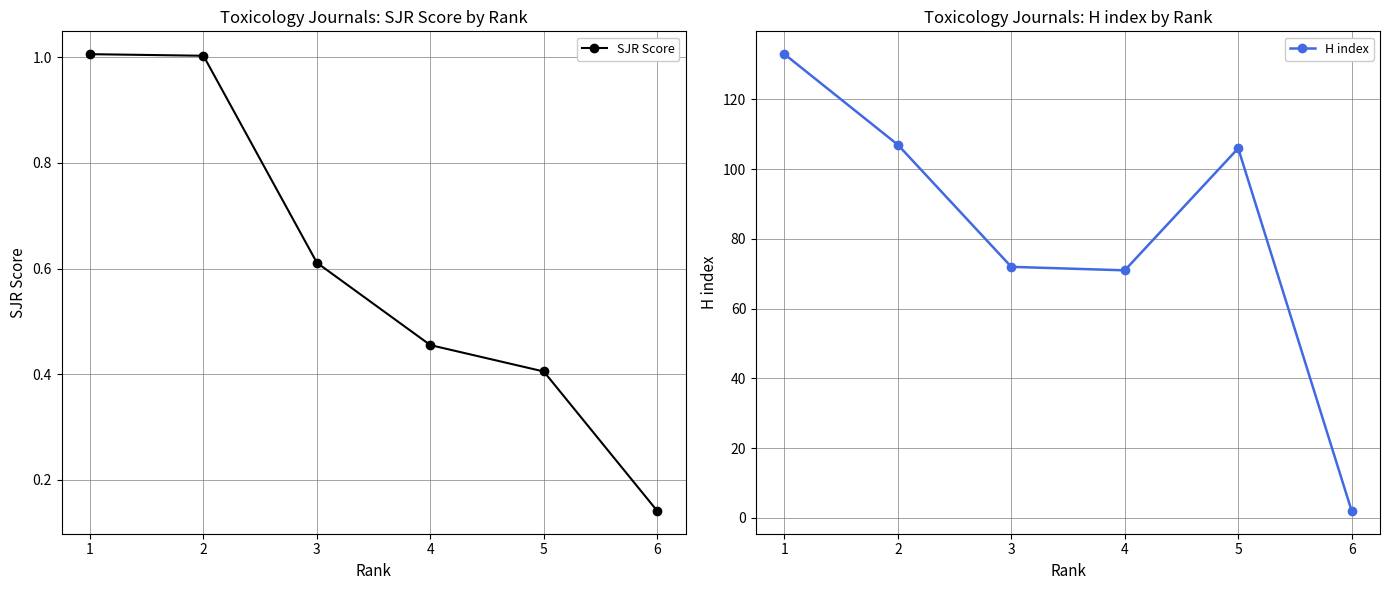

Reading left to right, what are all the values shown in this chart?

SJR Score: 1=1.0	2=1.0	3=0.6	4=0.5	5=0.4	6=0.1
H index: 1=133.0	2=107.0	3=72.0	4=71.0	5=106.0	6=2.0